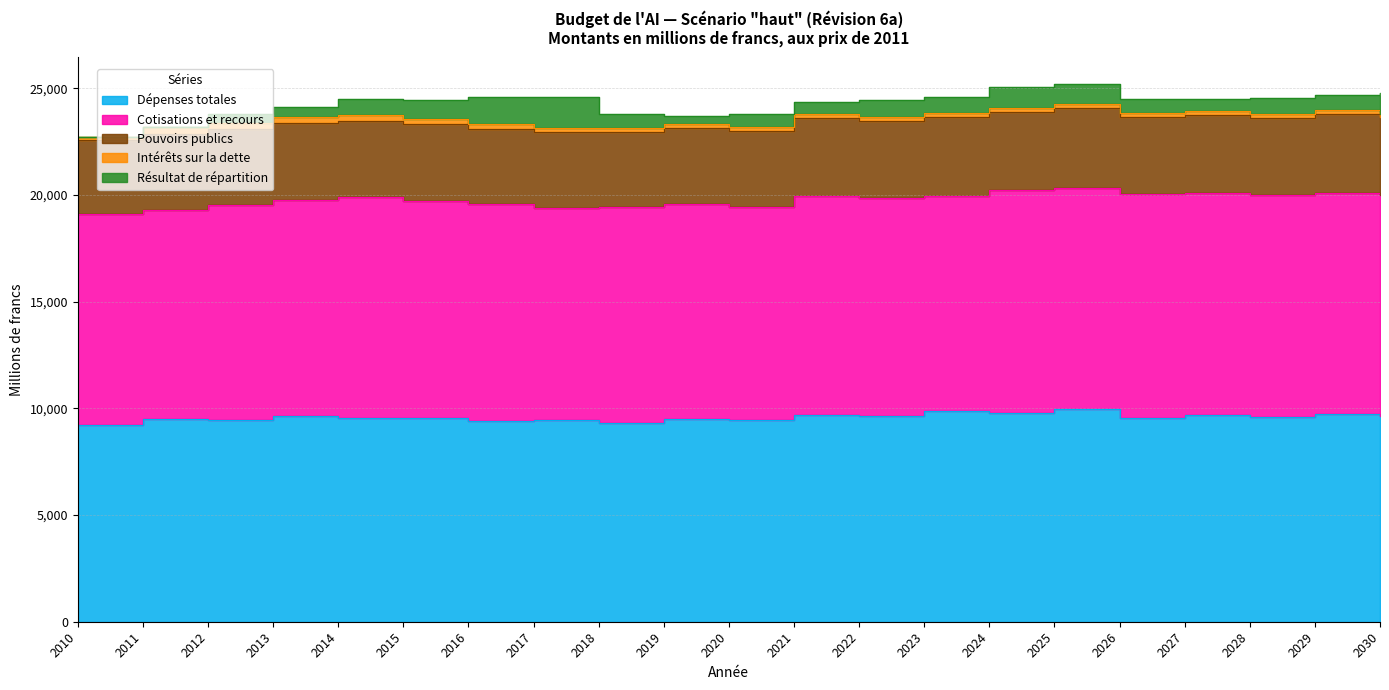

In Cotisations et recours, how many points are higher than both neighbors (excluding endpoints)?

6